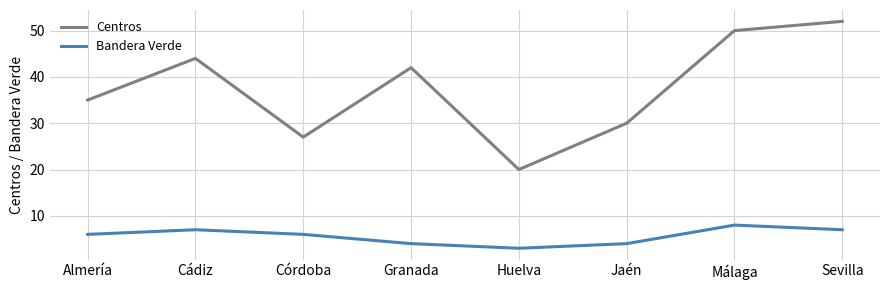

How many series are shown in this chart?

2